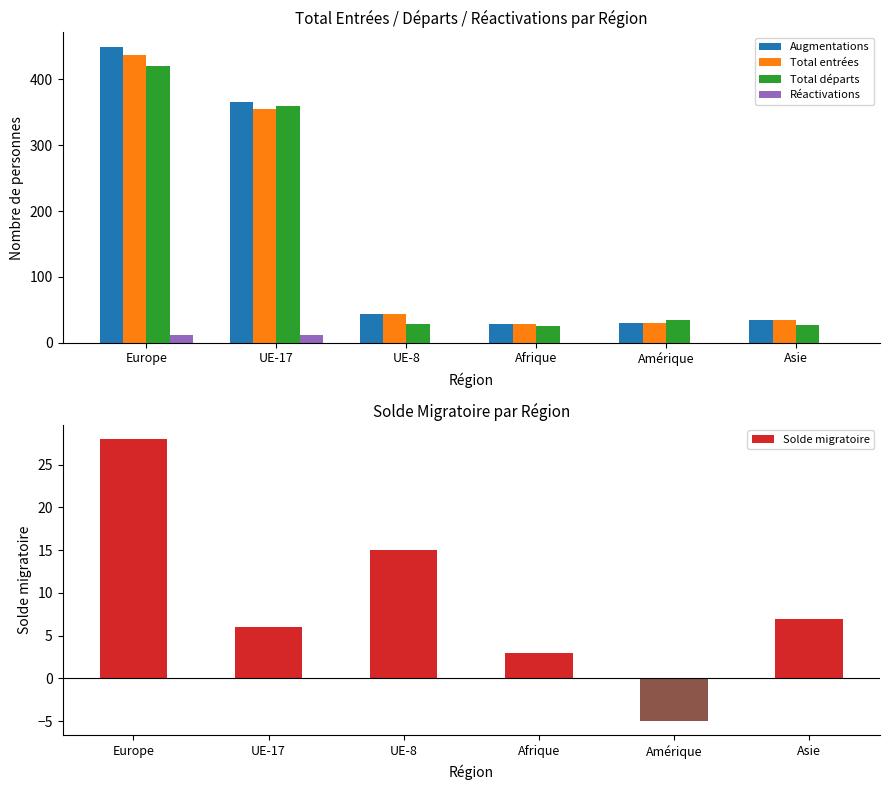

The value of Augmentations at Afrique is 29. True or false?

True